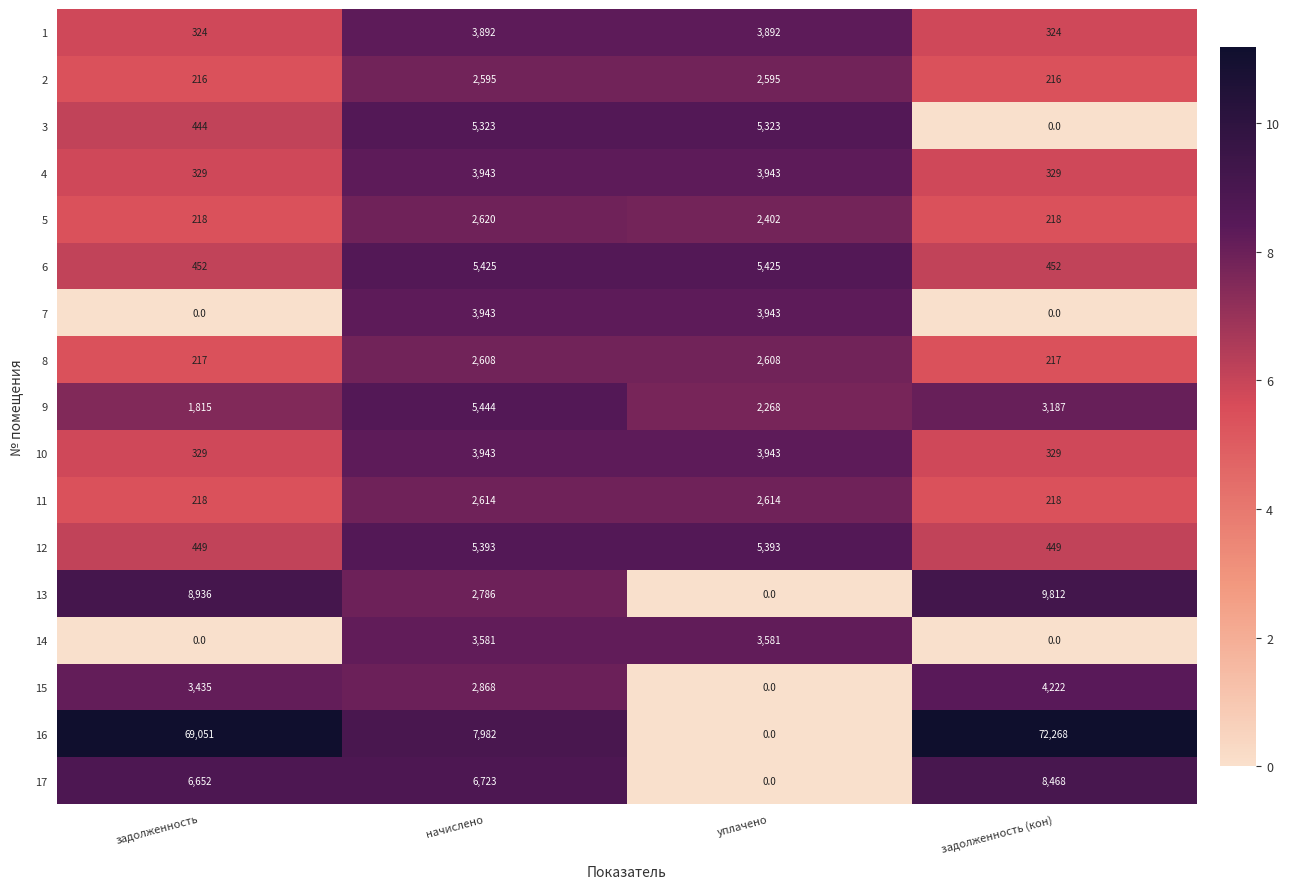

At which category is the sum across all series the highest?

задолженность (кон)